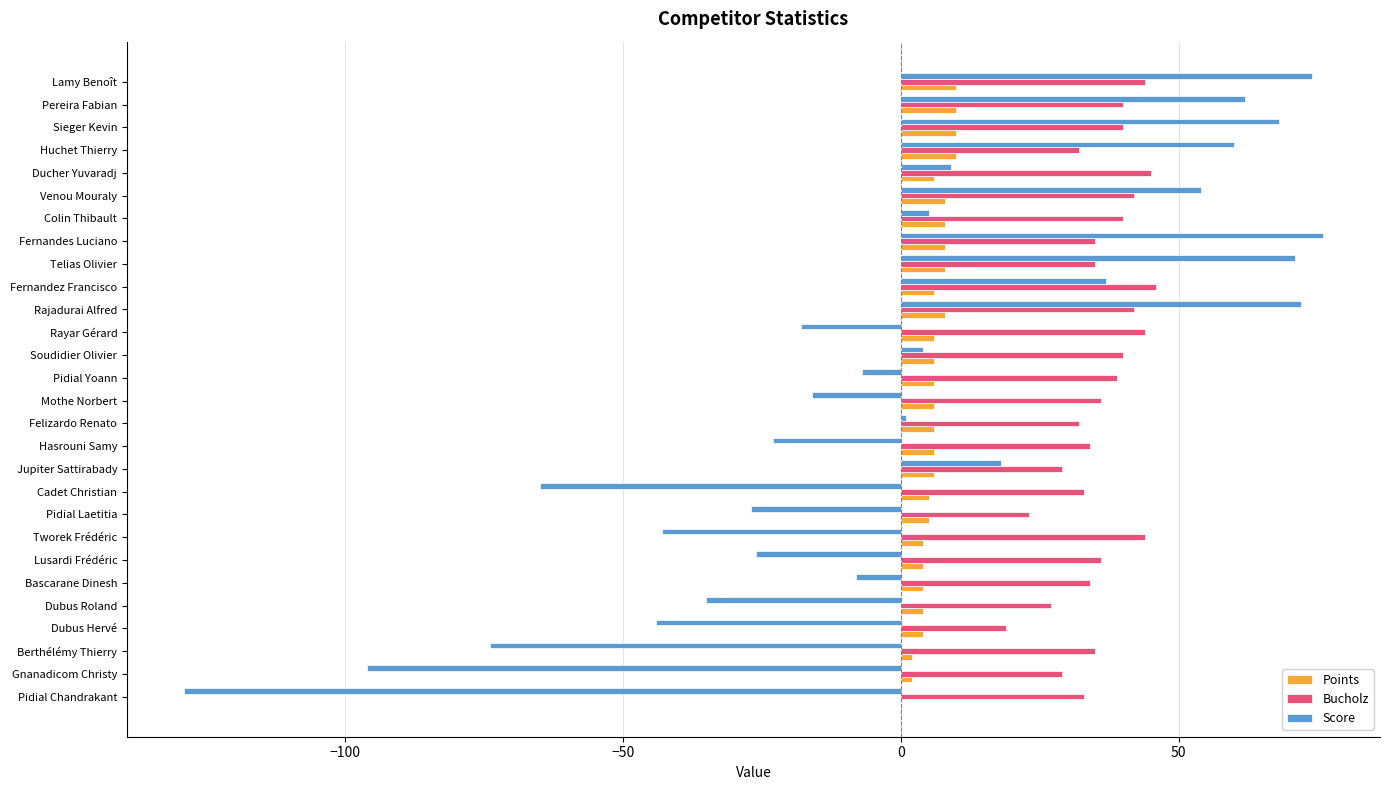

What are all the series names shown in the legend?

Points, Bucholz, Score